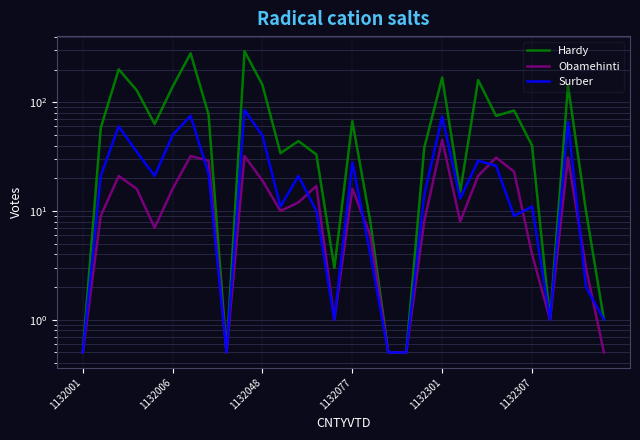

At how many categories does at least one series exceed 74?

12